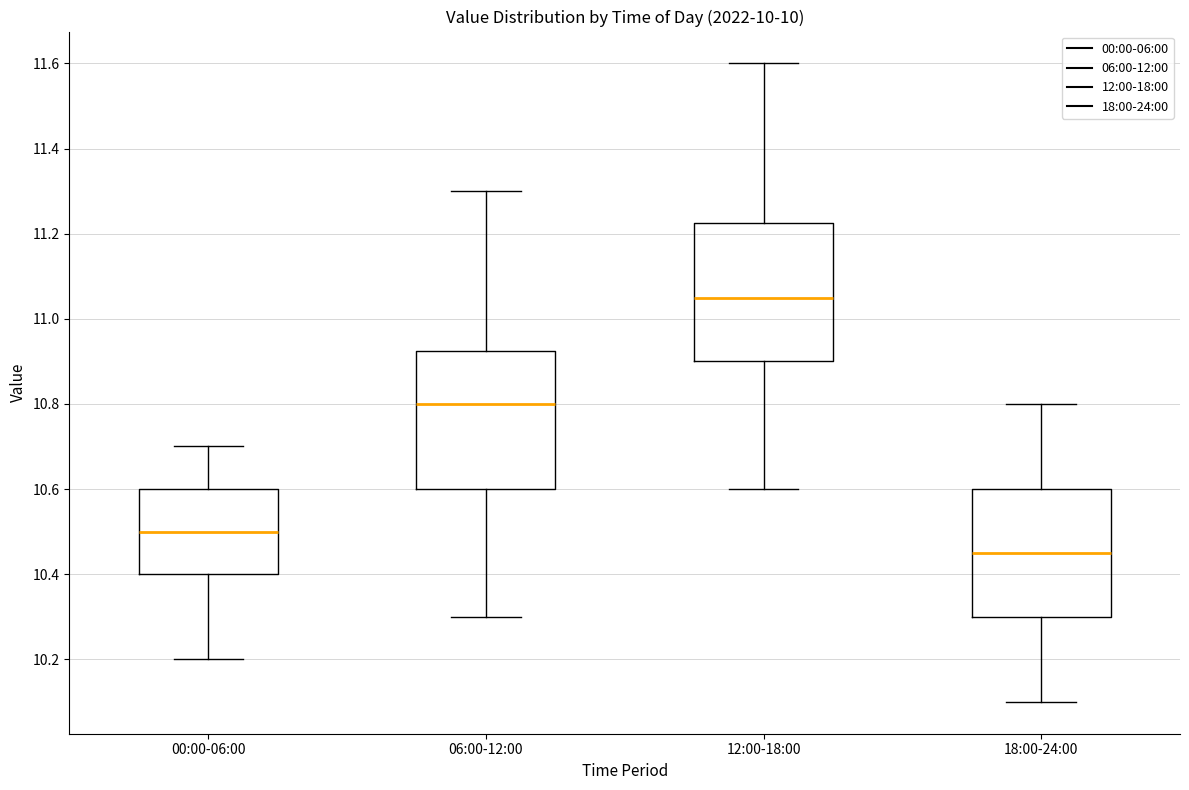

Where does the upper whisker of the box for 06:00-12:00 end on the y-axis? The values are not printed on the chart, so give them approximately, as read against the axis.

11.30